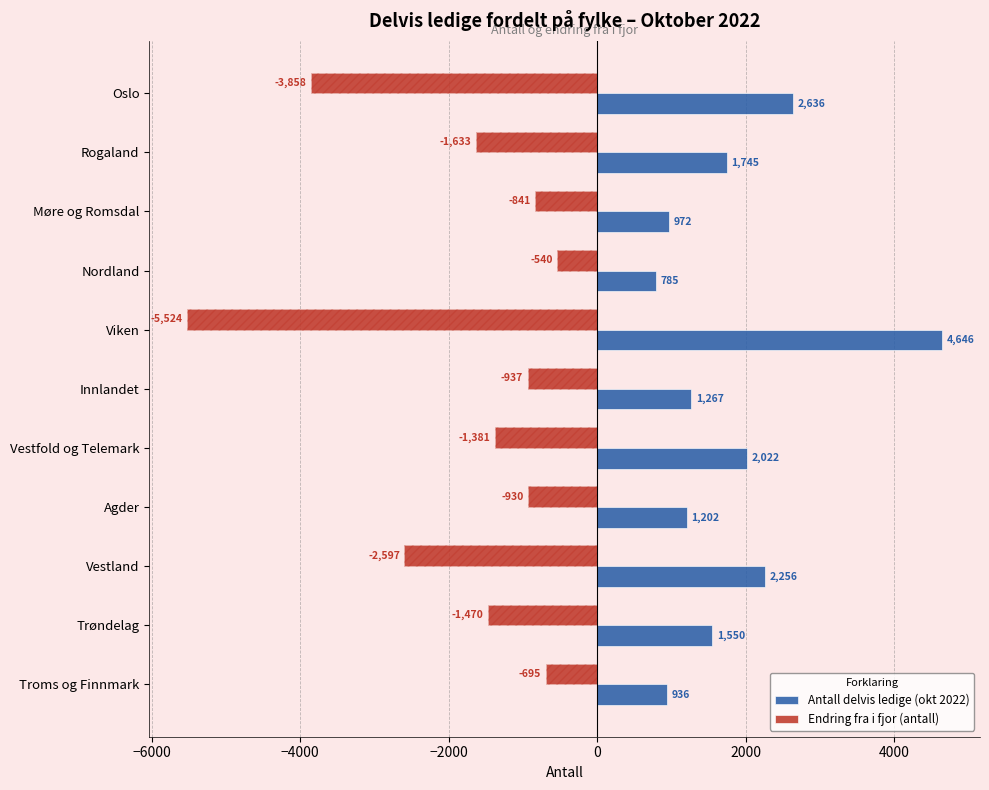

Rank the series at Troms og Finnmark from lowest to highest value.

Endring fra i fjor (antall), Antall delvis ledige (okt 2022)